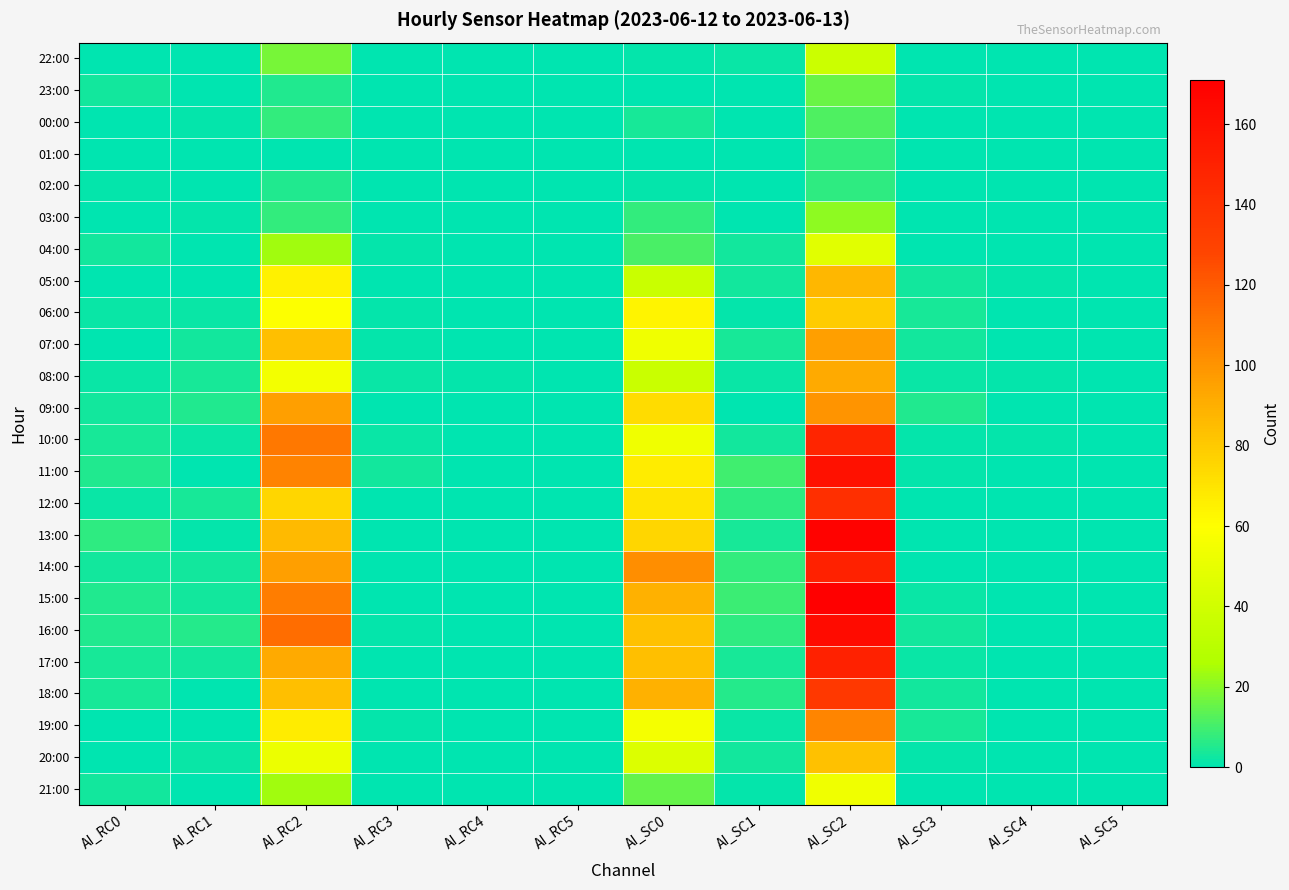

Reading left to right, transcribe all the data shown in this chart.

22:00: AI_RC0=0	AI_RC1=0	AI_RC2=18	AI_RC3=0	AI_RC4=0	AI_RC5=0	AI_SC0=1	AI_SC1=2	AI_SC2=38	AI_SC3=0	AI_SC4=0	AI_SC5=0
23:00: AI_RC0=3	AI_RC1=0	AI_RC2=5	AI_RC3=0	AI_RC4=0	AI_RC5=0	AI_SC0=0	AI_SC1=0	AI_SC2=16	AI_SC3=1	AI_SC4=0	AI_SC5=0
00:00: AI_RC0=0	AI_RC1=1	AI_RC2=8	AI_RC3=0	AI_RC4=0	AI_RC5=0	AI_SC0=4	AI_SC1=0	AI_SC2=12	AI_SC3=0	AI_SC4=0	AI_SC5=0
01:00: AI_RC0=0	AI_RC1=0	AI_RC2=0	AI_RC3=0	AI_RC4=0	AI_RC5=0	AI_SC0=0	AI_SC1=0	AI_SC2=8	AI_SC3=0	AI_SC4=0	AI_SC5=0
02:00: AI_RC0=1	AI_RC1=0	AI_RC2=5	AI_RC3=0	AI_RC4=0	AI_RC5=0	AI_SC0=1	AI_SC1=0	AI_SC2=7	AI_SC3=0	AI_SC4=0	AI_SC5=0
03:00: AI_RC0=0	AI_RC1=1	AI_RC2=8	AI_RC3=0	AI_RC4=0	AI_RC5=0	AI_SC0=8	AI_SC1=0	AI_SC2=21	AI_SC3=0	AI_SC4=0	AI_SC5=0
04:00: AI_RC0=3	AI_RC1=0	AI_RC2=24	AI_RC3=1	AI_RC4=0	AI_RC5=0	AI_SC0=11	AI_SC1=3	AI_SC2=47	AI_SC3=0	AI_SC4=0	AI_SC5=0
05:00: AI_RC0=0	AI_RC1=0	AI_RC2=65	AI_RC3=0	AI_RC4=0	AI_RC5=0	AI_SC0=37	AI_SC1=3	AI_SC2=87	AI_SC3=3	AI_SC4=1	AI_SC5=0
06:00: AI_RC0=2	AI_RC1=2	AI_RC2=59	AI_RC3=1	AI_RC4=0	AI_RC5=0	AI_SC0=64	AI_SC1=1	AI_SC2=79	AI_SC3=4	AI_SC4=0	AI_SC5=0
07:00: AI_RC0=0	AI_RC1=3	AI_RC2=84	AI_RC3=1	AI_RC4=0	AI_RC5=0	AI_SC0=54	AI_SC1=4	AI_SC2=96	AI_SC3=3	AI_SC4=0	AI_SC5=0
08:00: AI_RC0=2	AI_RC1=4	AI_RC2=55	AI_RC3=2	AI_RC4=1	AI_RC5=0	AI_SC0=37	AI_SC1=2	AI_SC2=92	AI_SC3=2	AI_SC4=1	AI_SC5=0
09:00: AI_RC0=3	AI_RC1=5	AI_RC2=96	AI_RC3=0	AI_RC4=0	AI_RC5=0	AI_SC0=73	AI_SC1=0	AI_SC2=100	AI_SC3=5	AI_SC4=0	AI_SC5=0
10:00: AI_RC0=4	AI_RC1=2	AI_RC2=110	AI_RC3=2	AI_RC4=0	AI_RC5=0	AI_SC0=54	AI_SC1=3	AI_SC2=147	AI_SC3=1	AI_SC4=1	AI_SC5=0
11:00: AI_RC0=5	AI_RC1=0	AI_RC2=106	AI_RC3=3	AI_RC4=0	AI_RC5=0	AI_SC0=67	AI_SC1=10	AI_SC2=160	AI_SC3=1	AI_SC4=0	AI_SC5=0
12:00: AI_RC0=2	AI_RC1=4	AI_RC2=75	AI_RC3=0	AI_RC4=0	AI_RC5=0	AI_SC0=70	AI_SC1=7	AI_SC2=141	AI_SC3=0	AI_SC4=0	AI_SC5=0
13:00: AI_RC0=7	AI_RC1=1	AI_RC2=86	AI_RC3=0	AI_RC4=0	AI_RC5=0	AI_SC0=75	AI_SC1=4	AI_SC2=169	AI_SC3=0	AI_SC4=0	AI_SC5=0
14:00: AI_RC0=3	AI_RC1=3	AI_RC2=96	AI_RC3=0	AI_RC4=0	AI_RC5=0	AI_SC0=102	AI_SC1=8	AI_SC2=150	AI_SC3=0	AI_SC4=0	AI_SC5=0
15:00: AI_RC0=5	AI_RC1=3	AI_RC2=108	AI_RC3=0	AI_RC4=0	AI_RC5=0	AI_SC0=89	AI_SC1=9	AI_SC2=171	AI_SC3=2	AI_SC4=0	AI_SC5=0
16:00: AI_RC0=5	AI_RC1=6	AI_RC2=114	AI_RC3=1	AI_RC4=0	AI_RC5=0	AI_SC0=83	AI_SC1=7	AI_SC2=163	AI_SC3=3	AI_SC4=0	AI_SC5=0
17:00: AI_RC0=4	AI_RC1=3	AI_RC2=92	AI_RC3=0	AI_RC4=0	AI_RC5=0	AI_SC0=84	AI_SC1=4	AI_SC2=150	AI_SC3=2	AI_SC4=0	AI_SC5=0
18:00: AI_RC0=4	AI_RC1=0	AI_RC2=84	AI_RC3=0	AI_RC4=0	AI_RC5=0	AI_SC0=89	AI_SC1=6	AI_SC2=136	AI_SC3=3	AI_SC4=0	AI_SC5=0
19:00: AI_RC0=0	AI_RC1=0	AI_RC2=67	AI_RC3=1	AI_RC4=0	AI_RC5=0	AI_SC0=56	AI_SC1=2	AI_SC2=105	AI_SC3=4	AI_SC4=0	AI_SC5=0
20:00: AI_RC0=0	AI_RC1=2	AI_RC2=52	AI_RC3=0	AI_RC4=0	AI_RC5=0	AI_SC0=45	AI_SC1=3	AI_SC2=83	AI_SC3=1	AI_SC4=0	AI_SC5=0
21:00: AI_RC0=3	AI_RC1=0	AI_RC2=24	AI_RC3=0	AI_RC4=0	AI_RC5=0	AI_SC0=15	AI_SC1=1	AI_SC2=54	AI_SC3=0	AI_SC4=0	AI_SC5=0